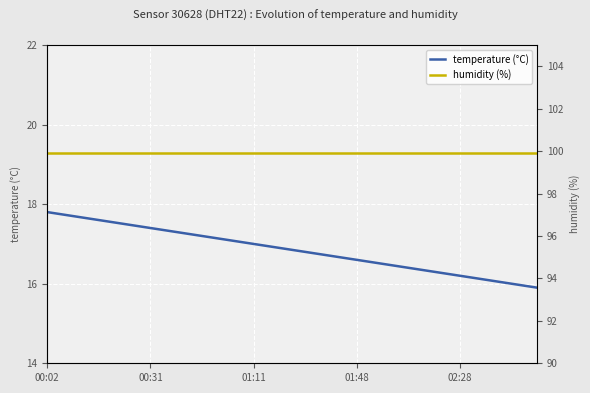

Is the value of humidity at 8 greater than the value of temperature at 10?

Yes